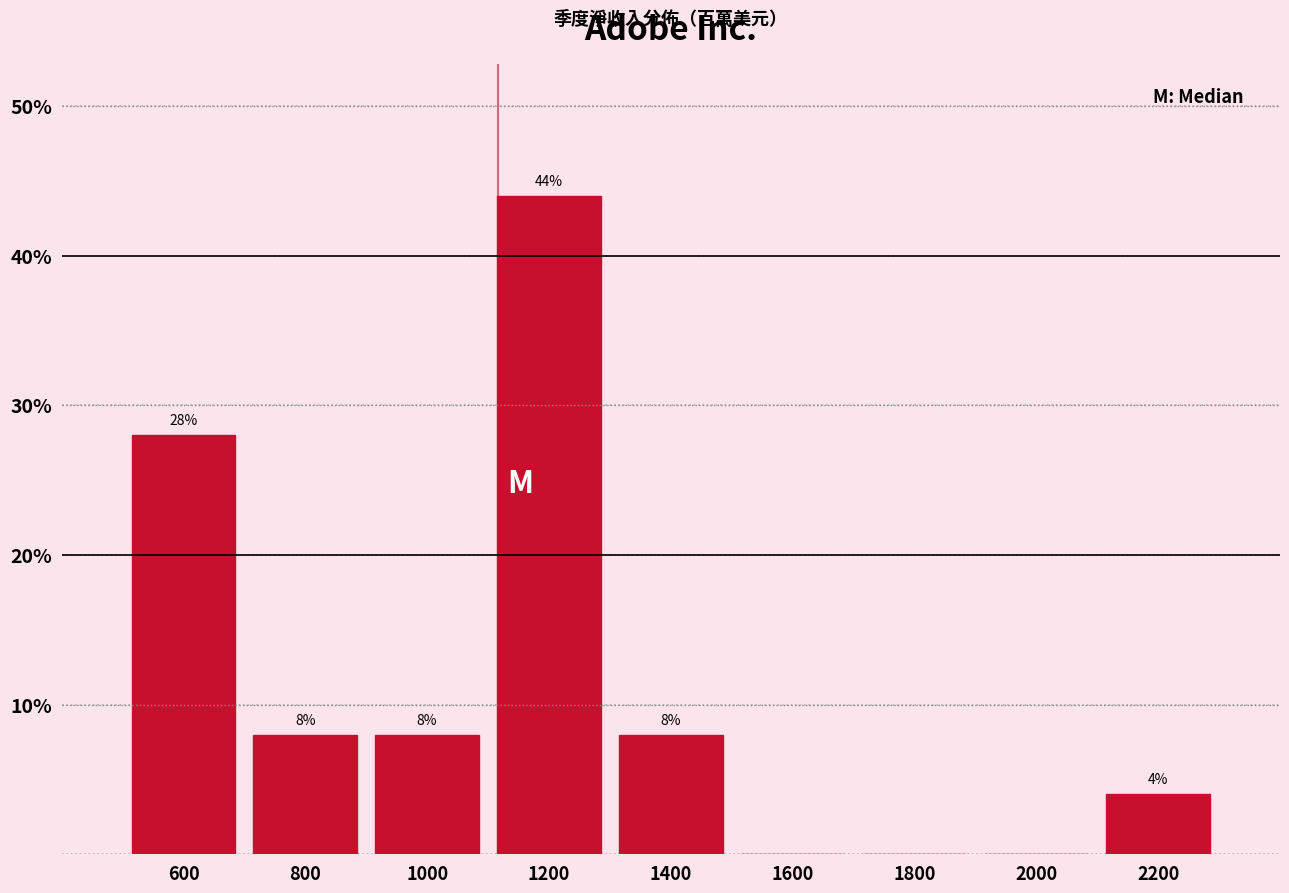

Which range on the x-axis has the tallest bar?

1100 to 1300